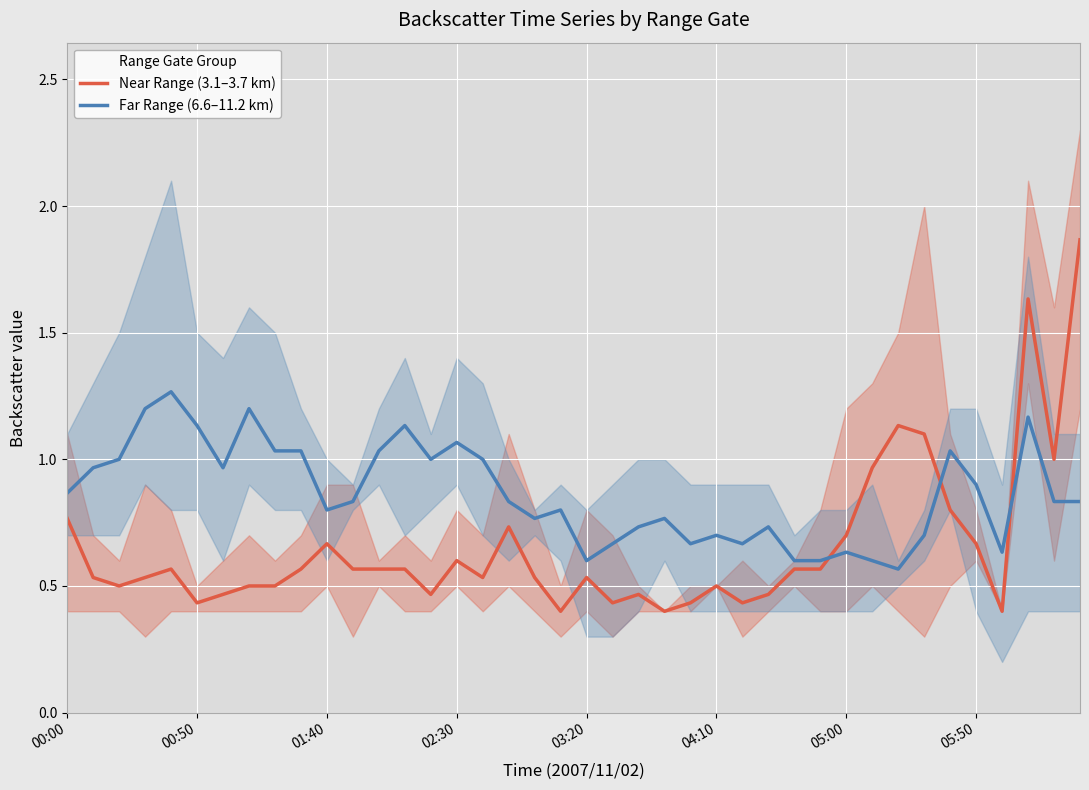

Which label corresponds to the smallest value in the chart?

19